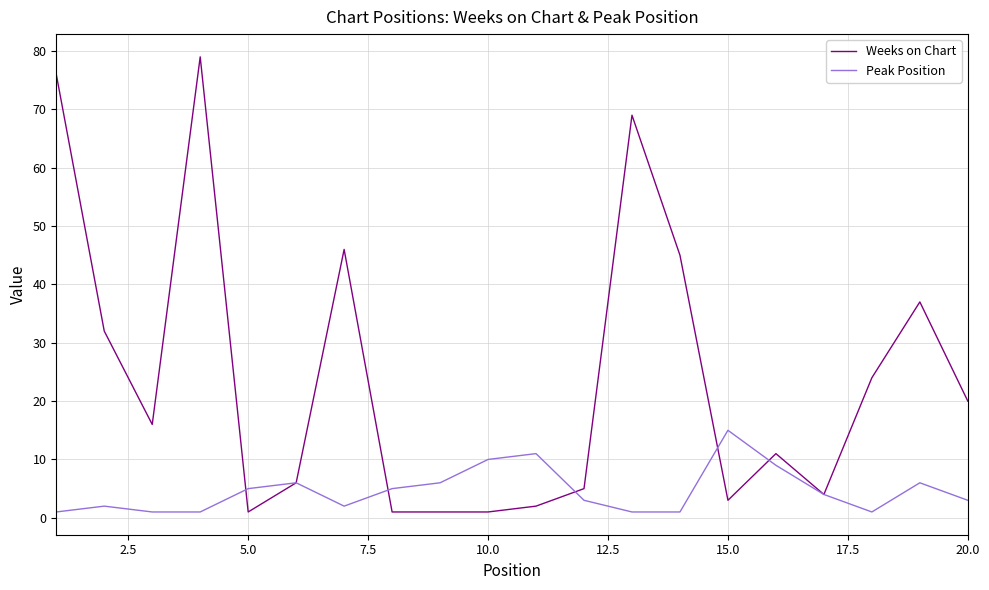

What is the maximum value for Peak Position?

15